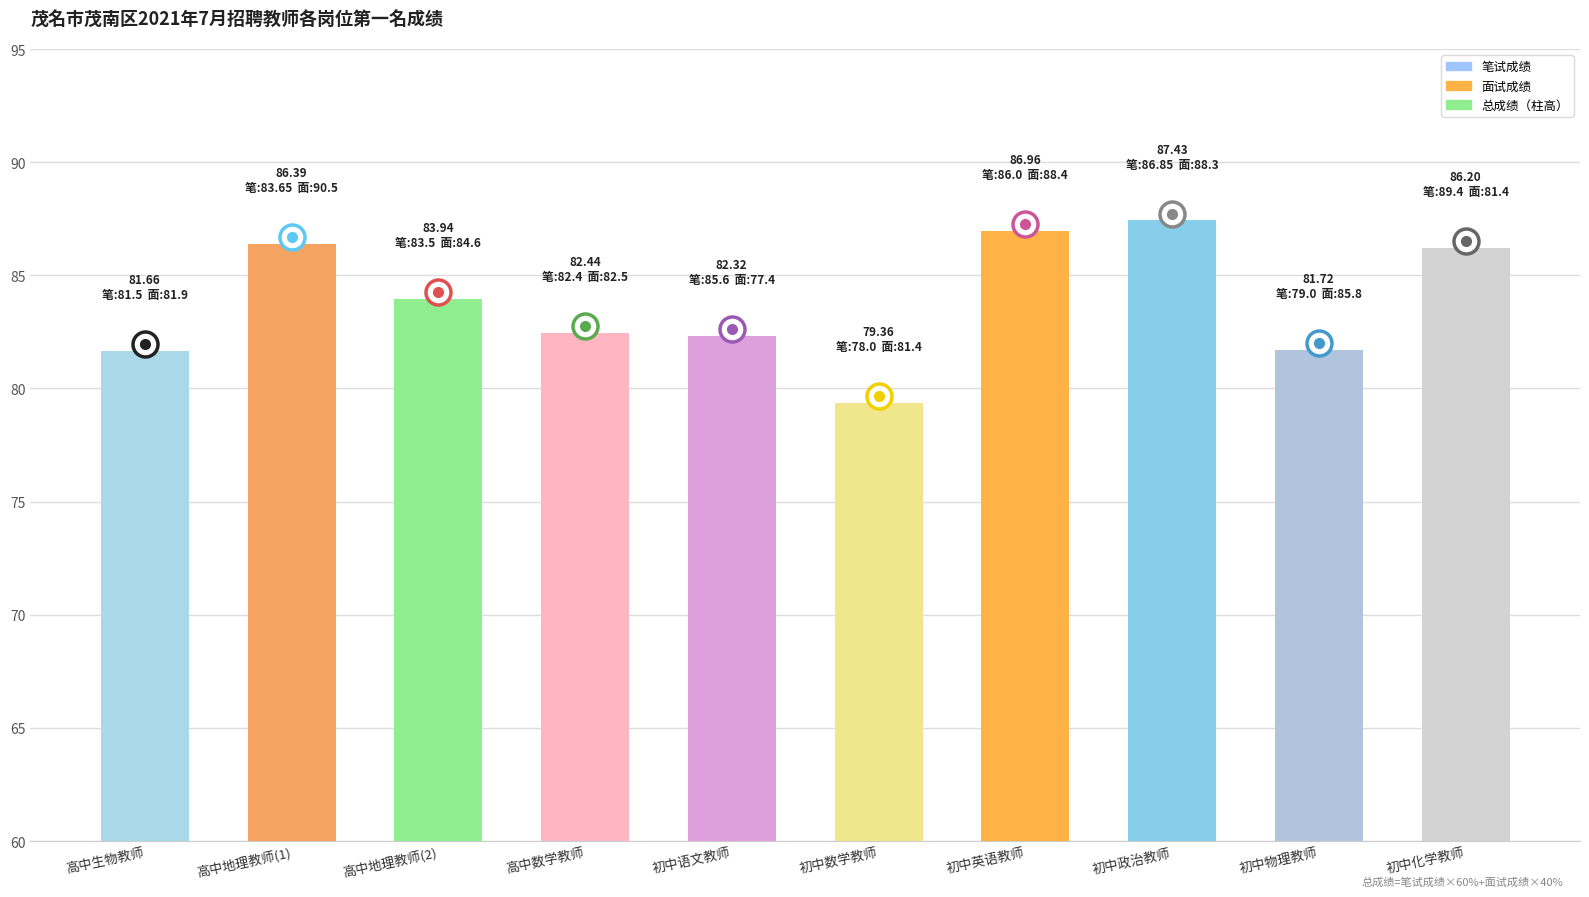

What position from the right is 高中地理教师(1)?

9